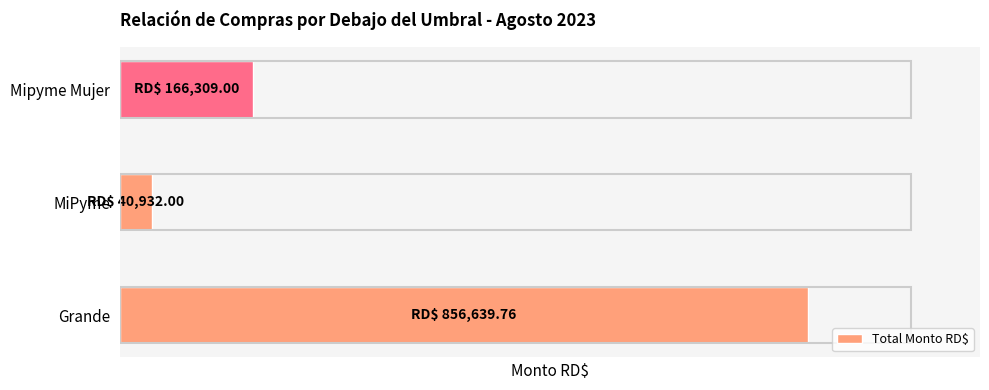

What is the greatest value displayed?

856639.8